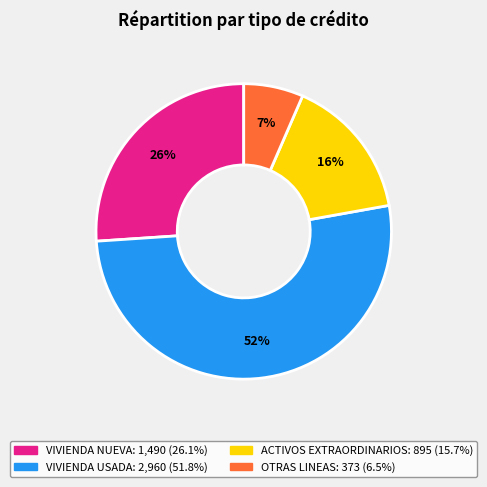

Do VIVIENDA USADA and OTRAS LINEAS together represent more than half of the pie?

Yes